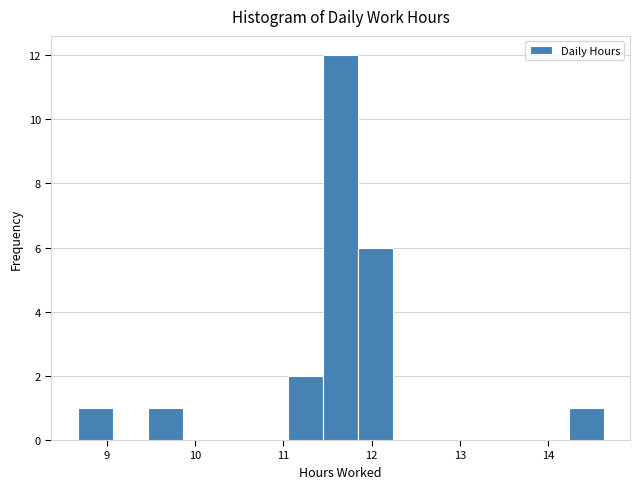

Around what value on the x-axis is the tallest bar? Give the approximate position of its centre, as read against the axis.

11.7